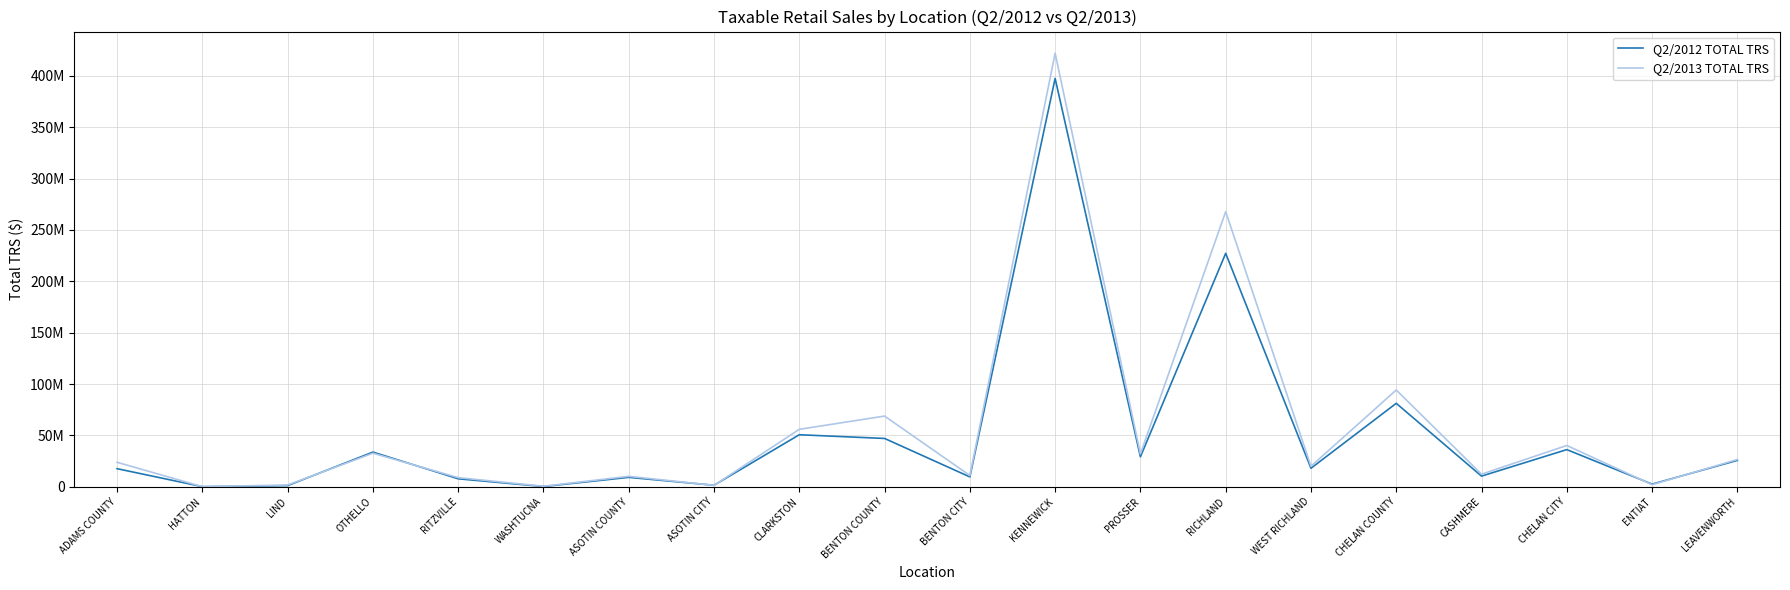

Is this an area chart (filled region under the line)?

No